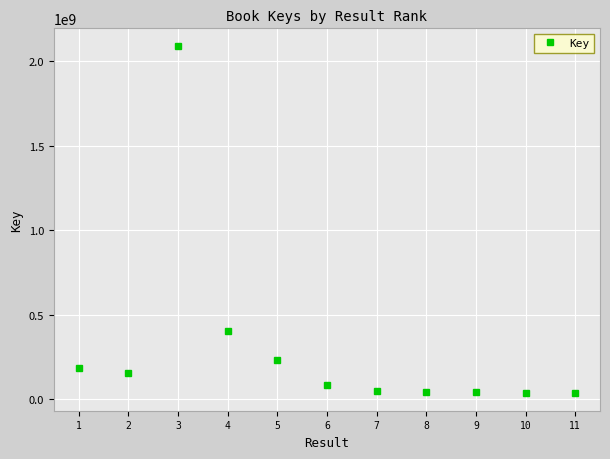

What is the difference between the maximum and minimum values?

2058603356